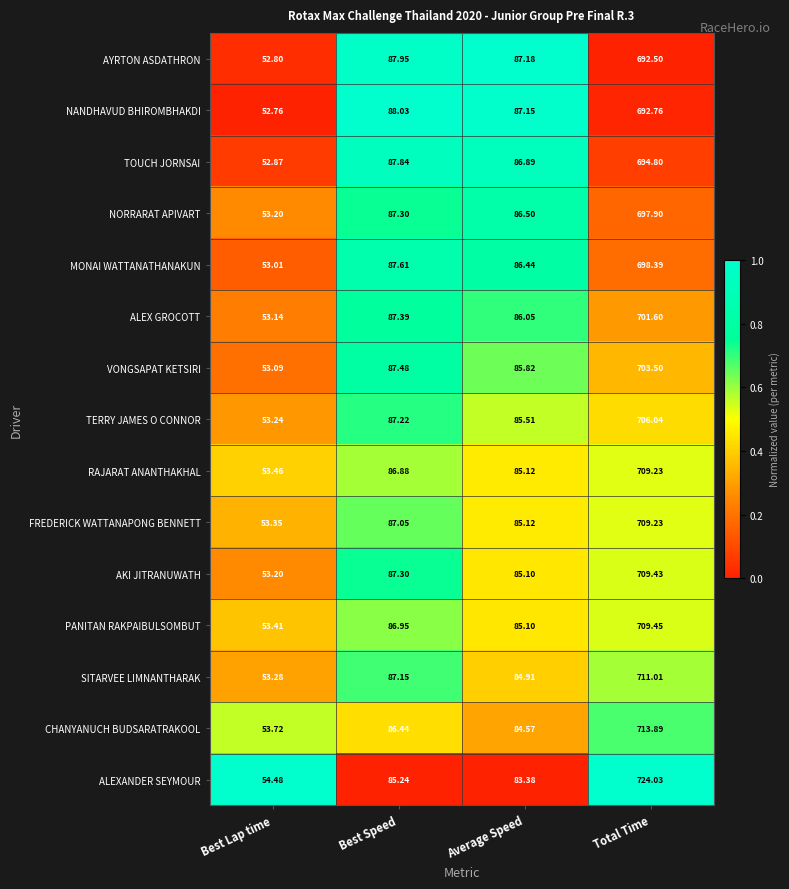

Which category has the highest value in the VONGSAPAT KETSIRI series?

Total Time